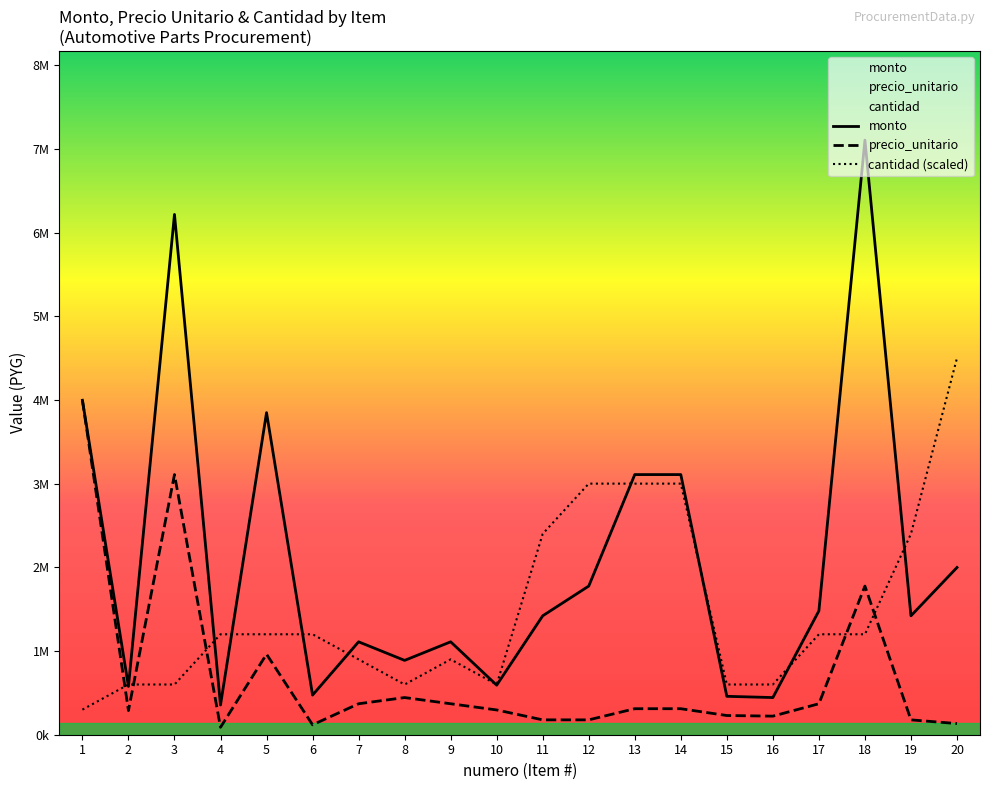

Rank the series by their average value, from lowest to highest.

precio_unitario, cantidad (scaled), monto